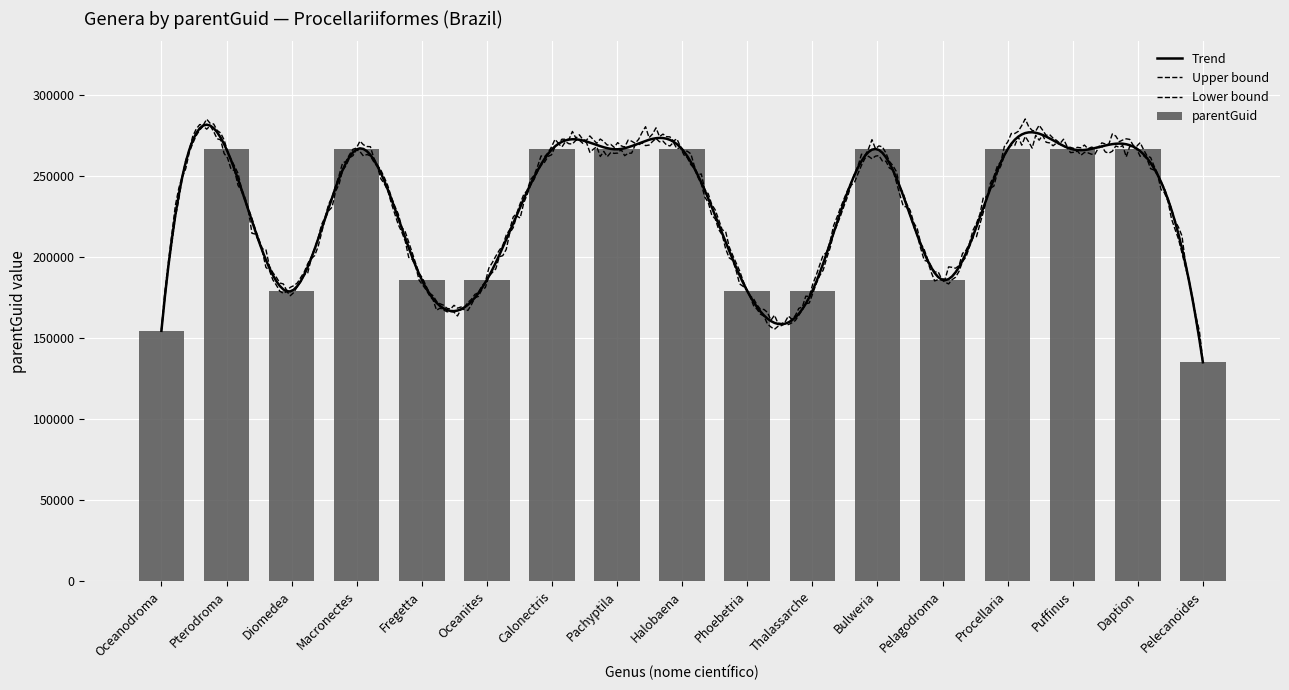

Reading left to right, list all the values displayed in this chart.

Oceanodroma=154335	Pterodroma=266255	Diomedea=178900	Macronectes=266255	Fregetta=185758	Oceanites=185758	Calonectris=266255	Pachyptila=266255	Halobaena=266255	Phoebetria=178900	Thalassarche=178900	Bulweria=266255	Pelagodroma=185758	Procellaria=266255	Puffinus=266255	Daption=266255	Pelecanoides=134951